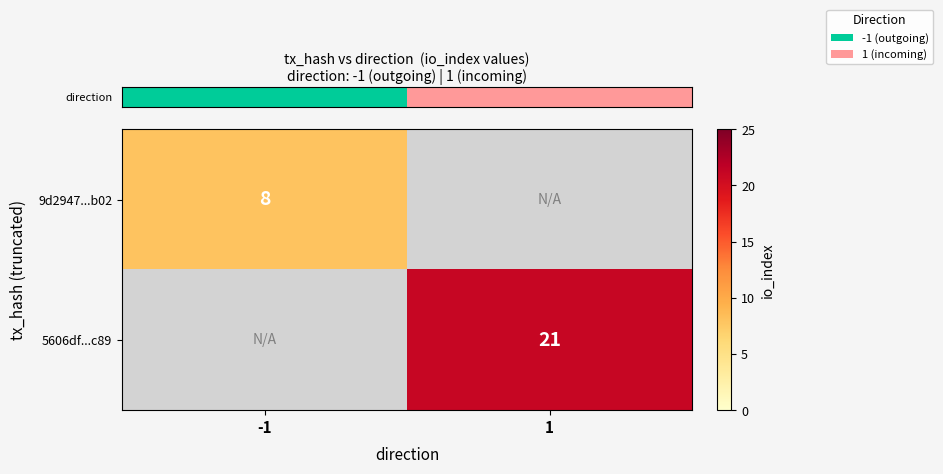

What is the minimum value shown in the chart?

8.0